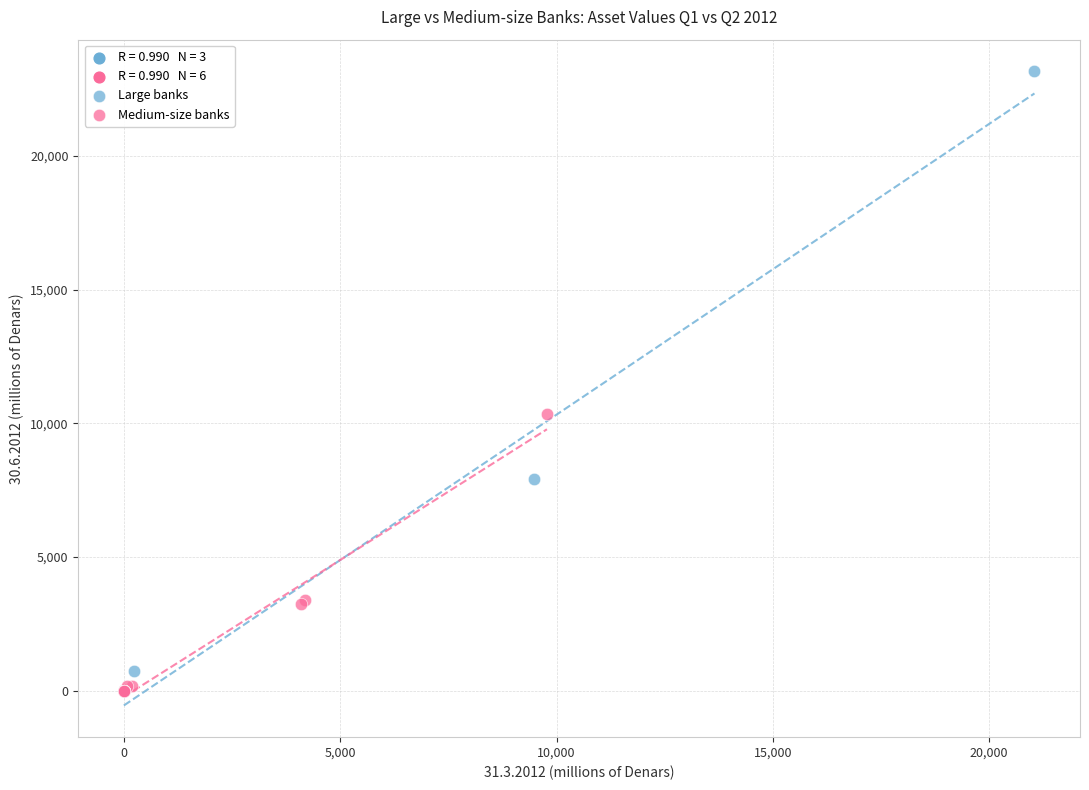

Which series reaches the maximum Y coordinate?

Large banks